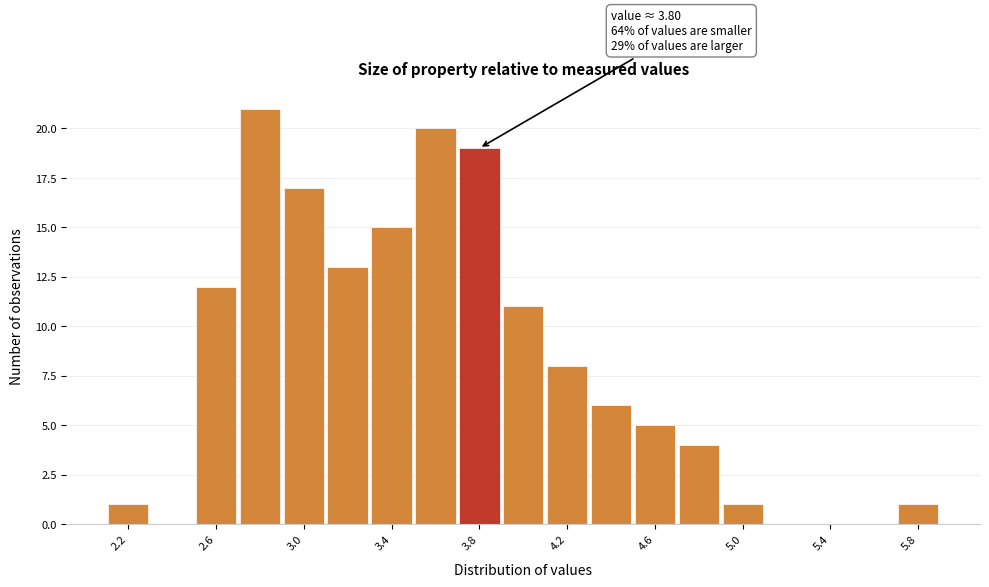

Which range on the x-axis has the tallest bar?

2.7 to 2.9